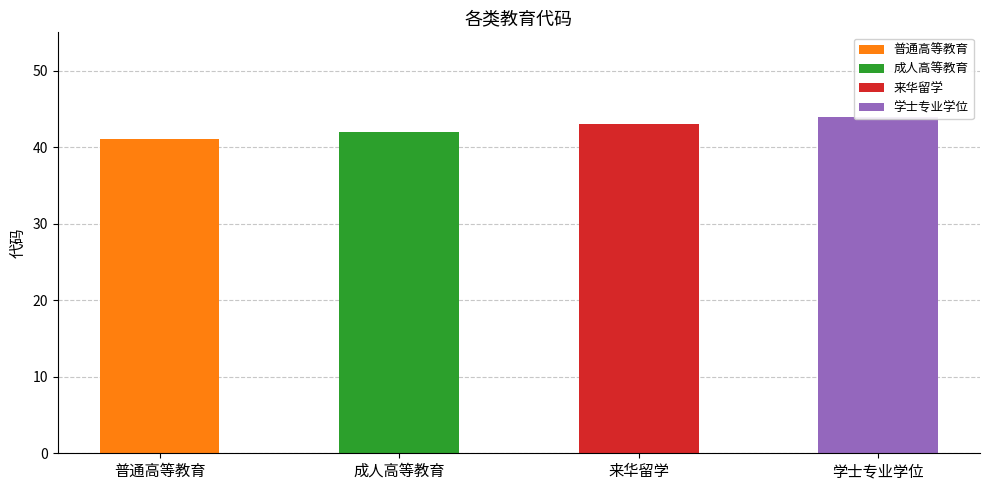

Reading left to right, transcribe all the data shown in this chart.

普通高等教育=41	成人高等教育=42	来华留学=43	学士专业学位=44